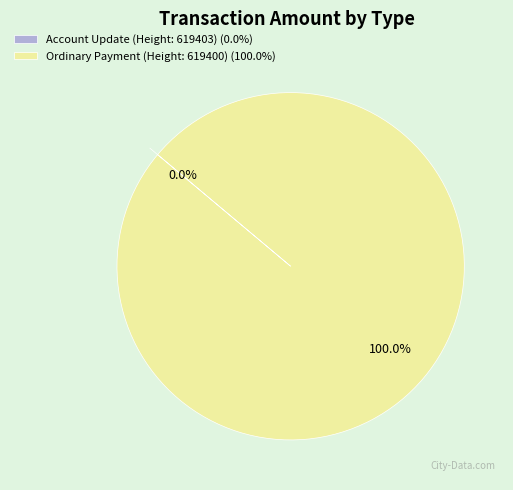

Is it true that Ordinary Payment (Height: 619400) is 93% of the pie?

False